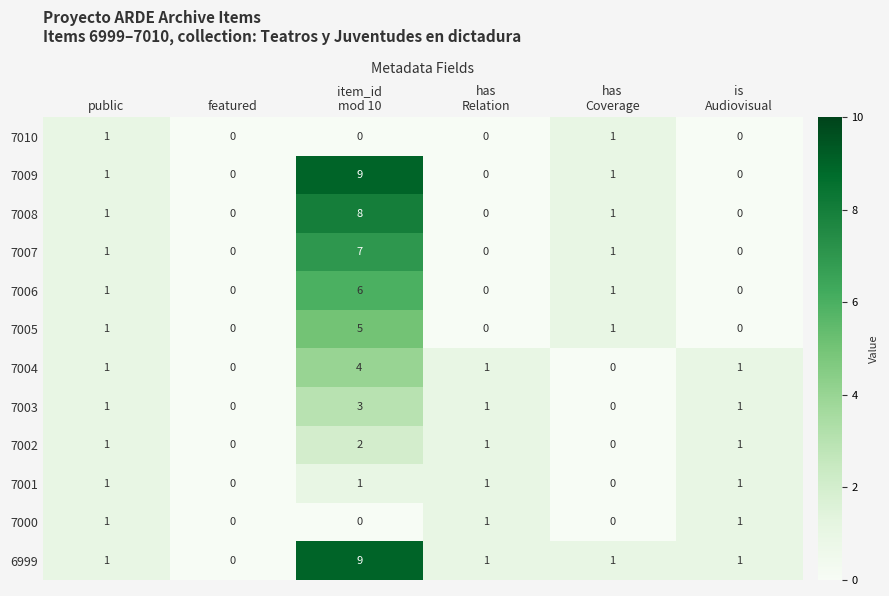

What is the difference between the maximum and minimum values in the 7004 series?

4